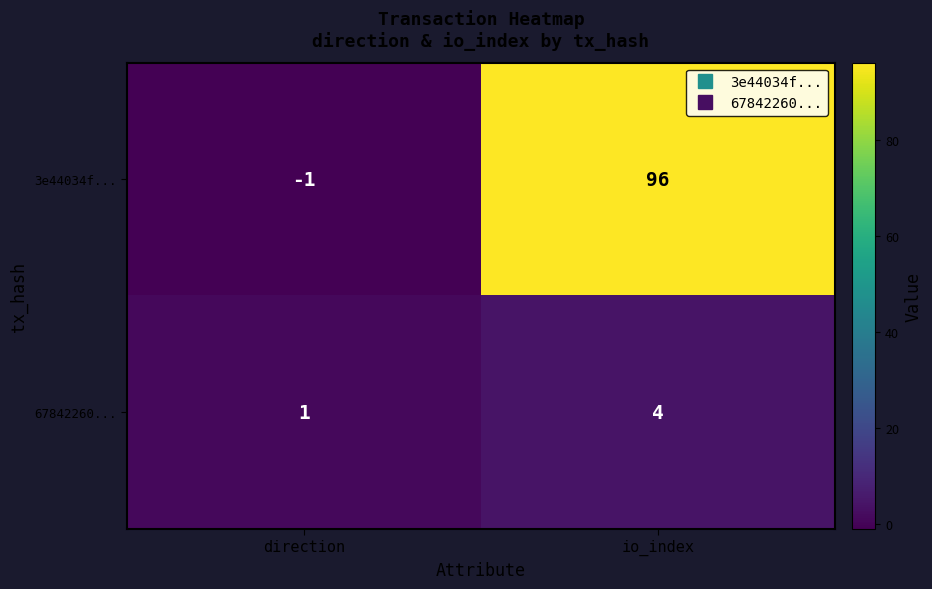

At how many categories does at least one series exceed 64?

1